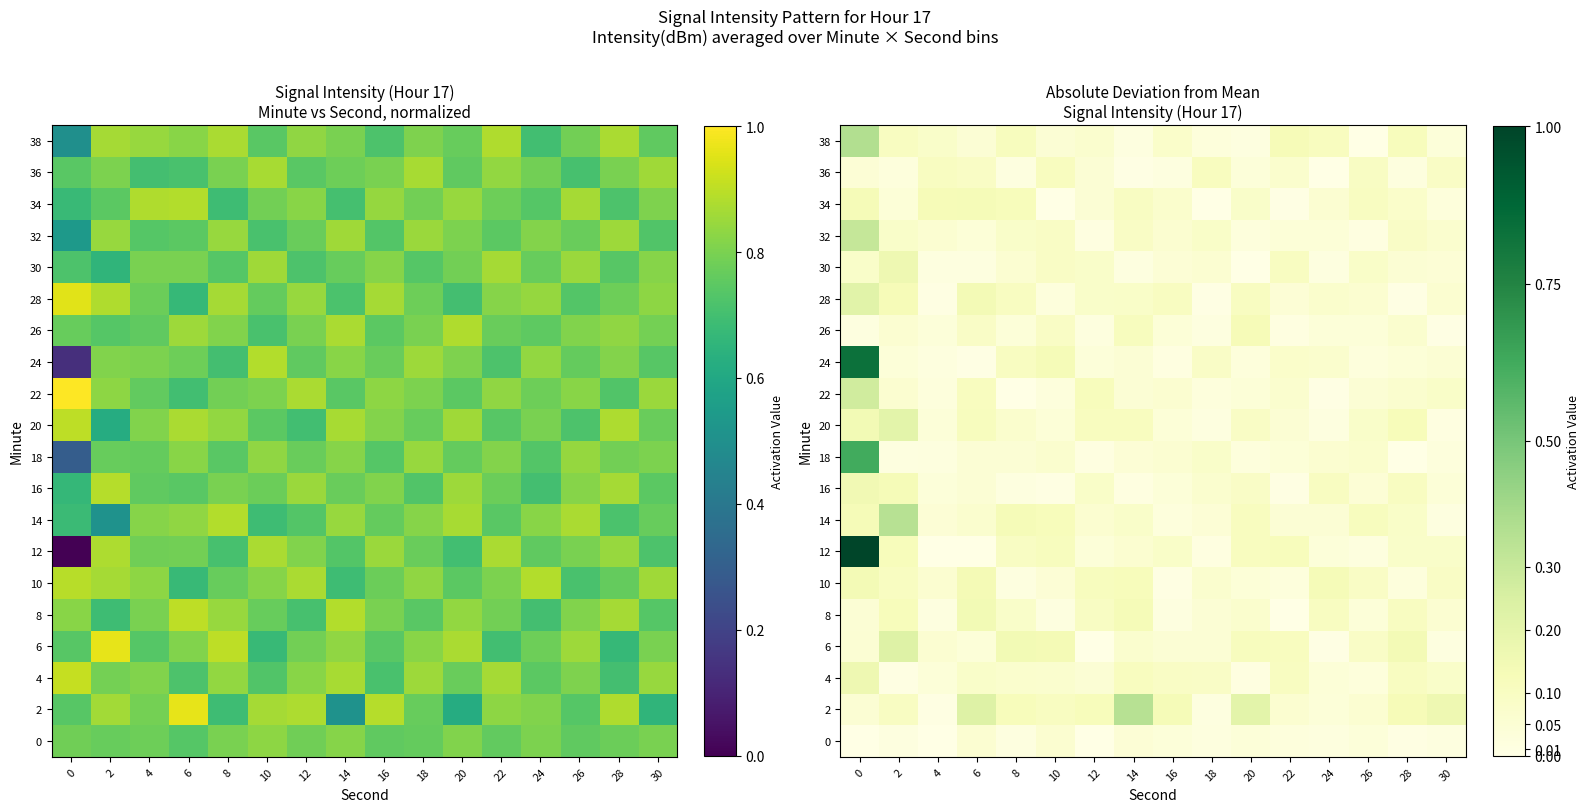

The value of 28 at 4 is 0.0. True or false?

False